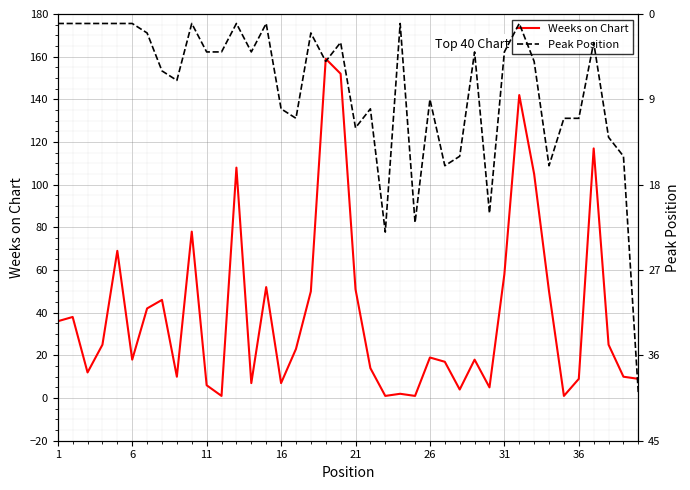

What is the highest value of the Weeks on Chart series?

159